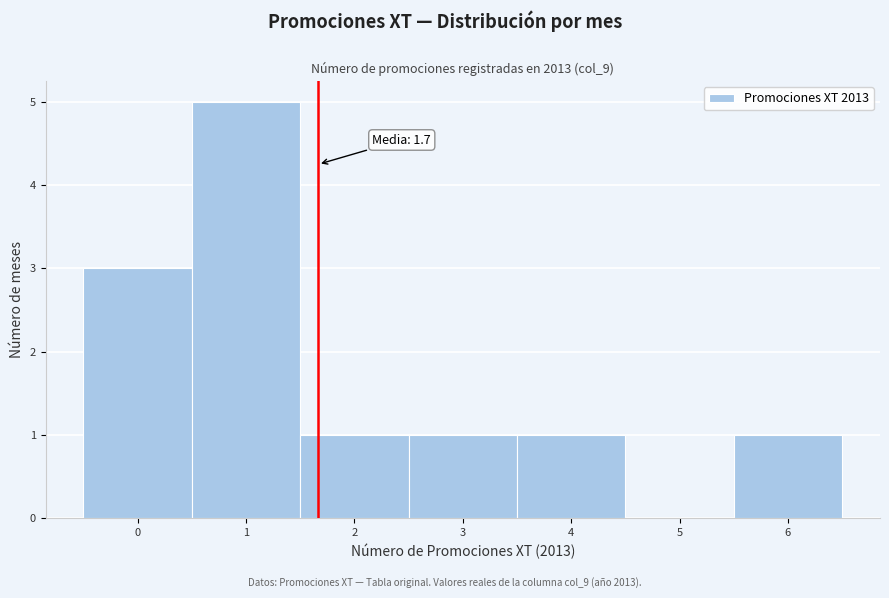

Over which range of the x-axis is the bar tallest?

0.5 to 1.5